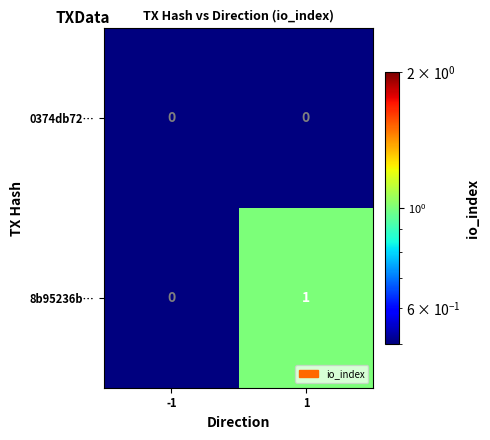

List the labels in order of 8b95236b… value, largest first.

1, -1